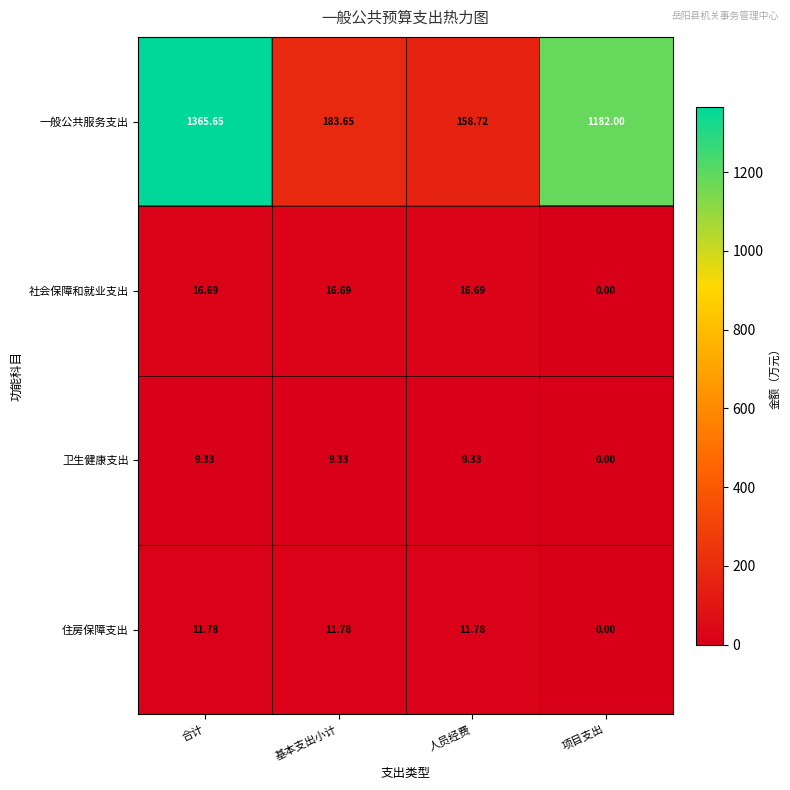

Which label corresponds to the smallest value in the chart?

项目支出